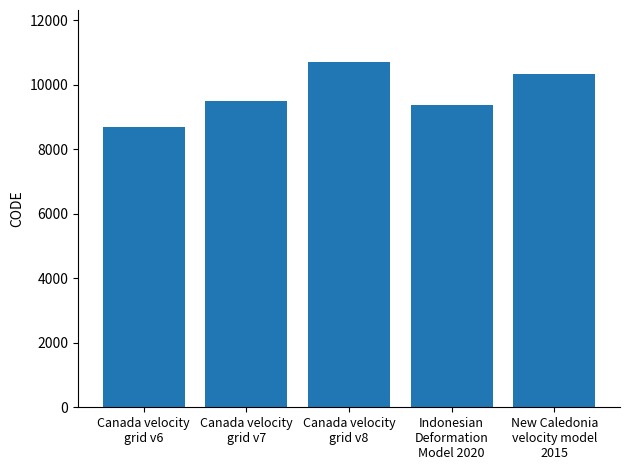

Rank the categories by value from highest to lowest.

Canada velocity
grid v8, New Caledonia
velocity model
2015, Canada velocity
grid v7, Indonesian
Deformation
Model 2020, Canada velocity
grid v6